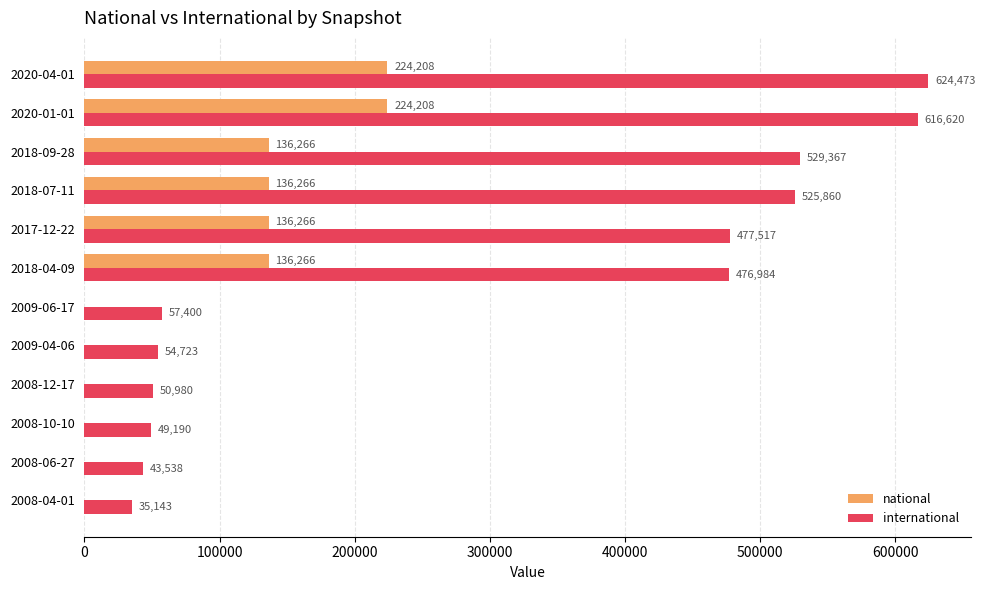

What is the sum of all international values?

3541795